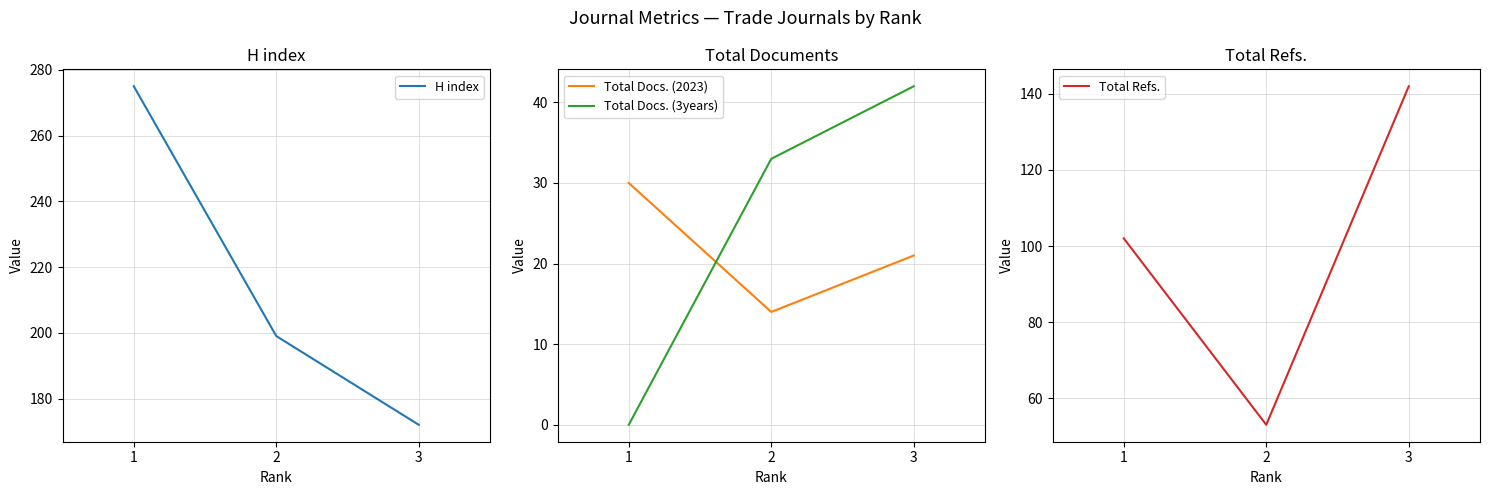

Count the Total Docs. (2023) values in the range 14 to 30.

3